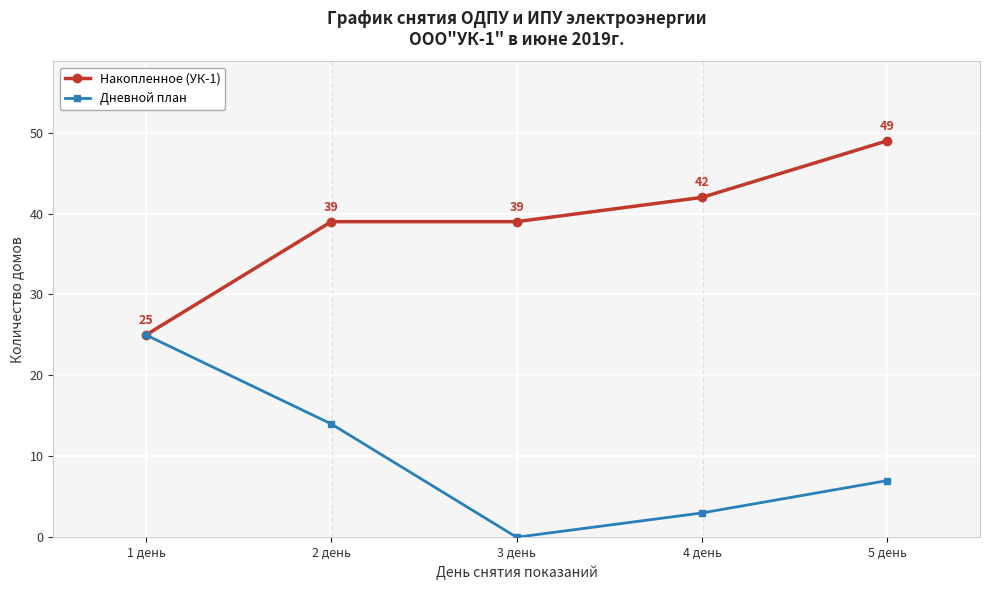

The value of Накопленное (УК-1) at 5 день is 49. True or false?

True